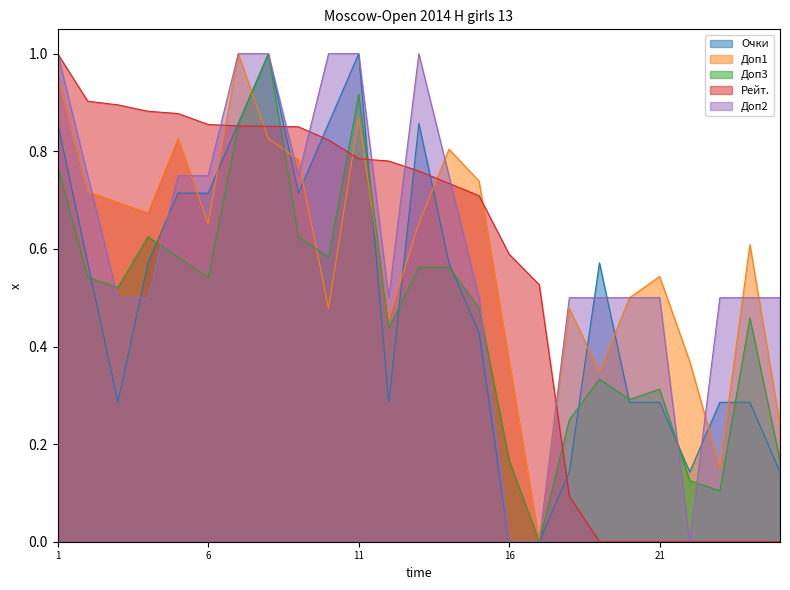

The Доп1 series shows 0.8 at 9. True or false?

True